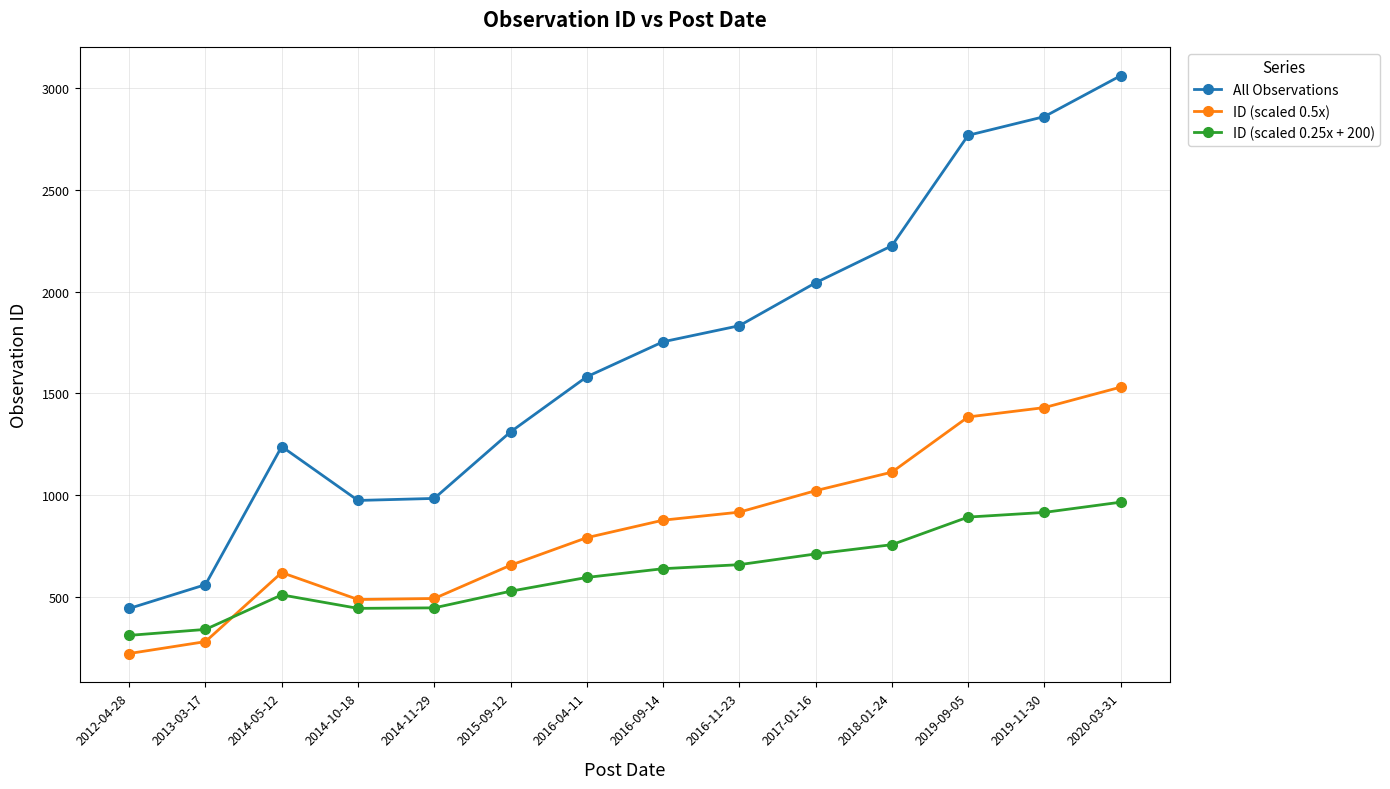

What is the spread (max minus min) of values at 2014-11-29?

538.0